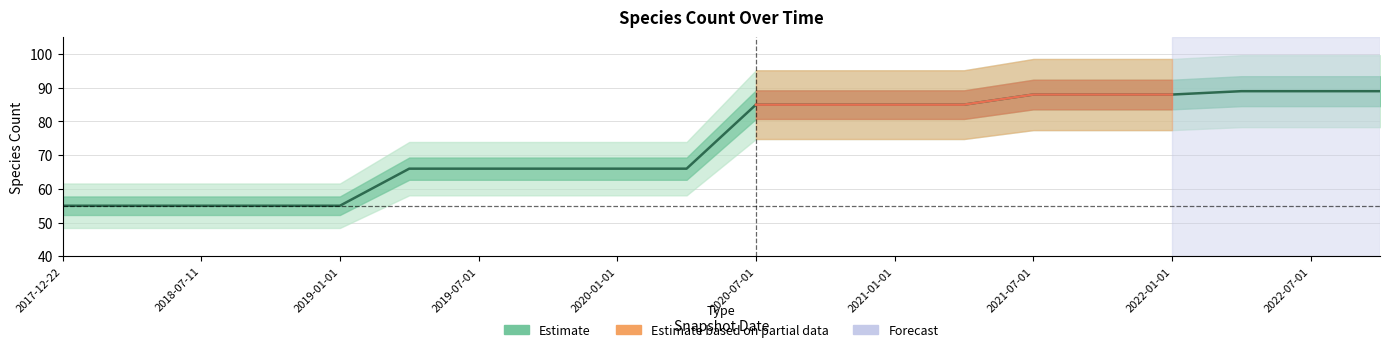

The chart shows a value of 155 at 2022-01-01. True or false?

False